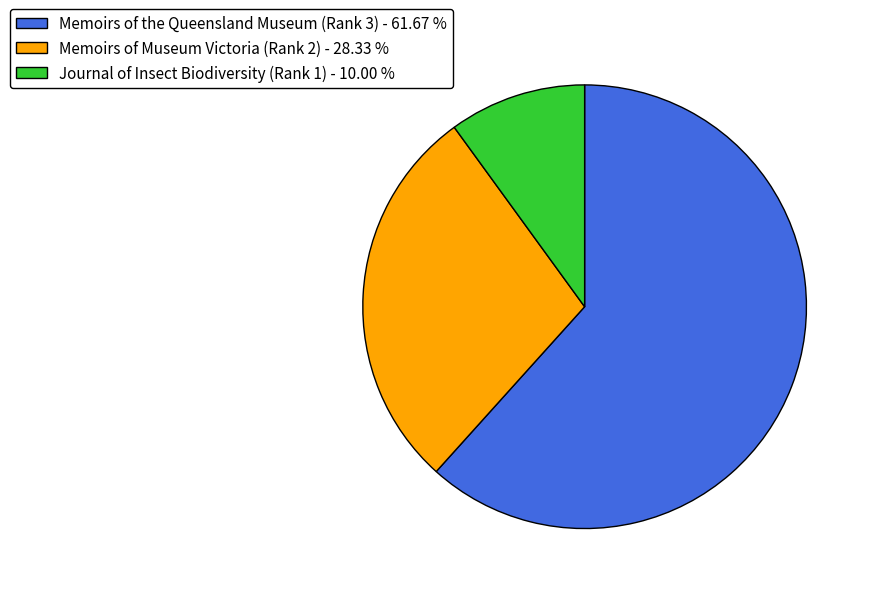

Which slice is the largest?

Memoirs of the Queensland Museum (Rank 3)